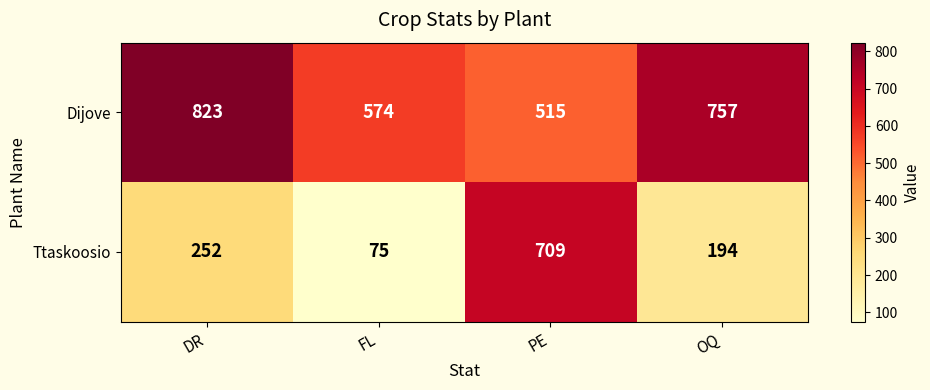

What is the minimum value for Dijove?

515